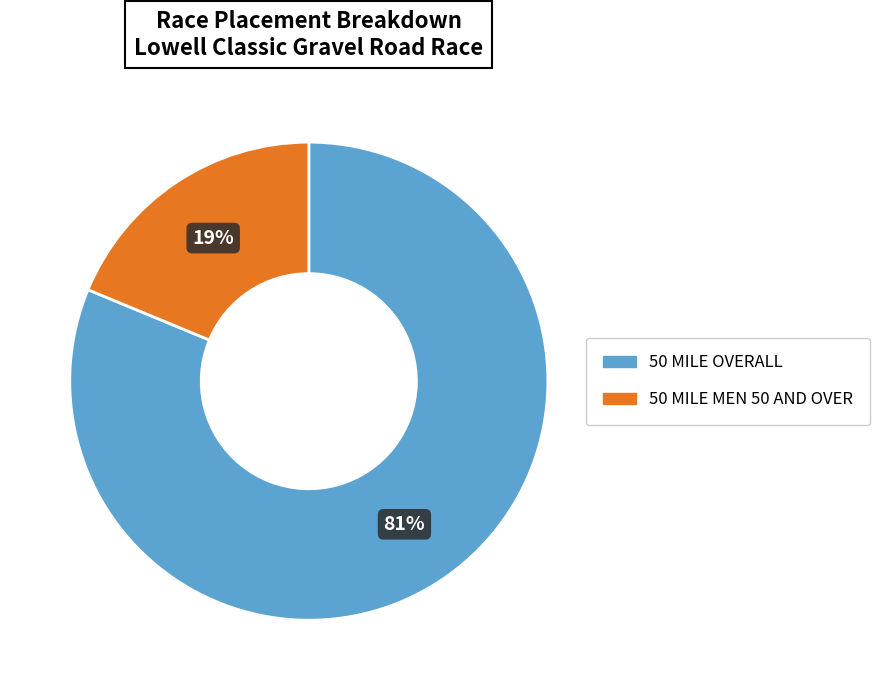

Is 50 MILE MEN 50 AND OVER the majority of the pie?

No